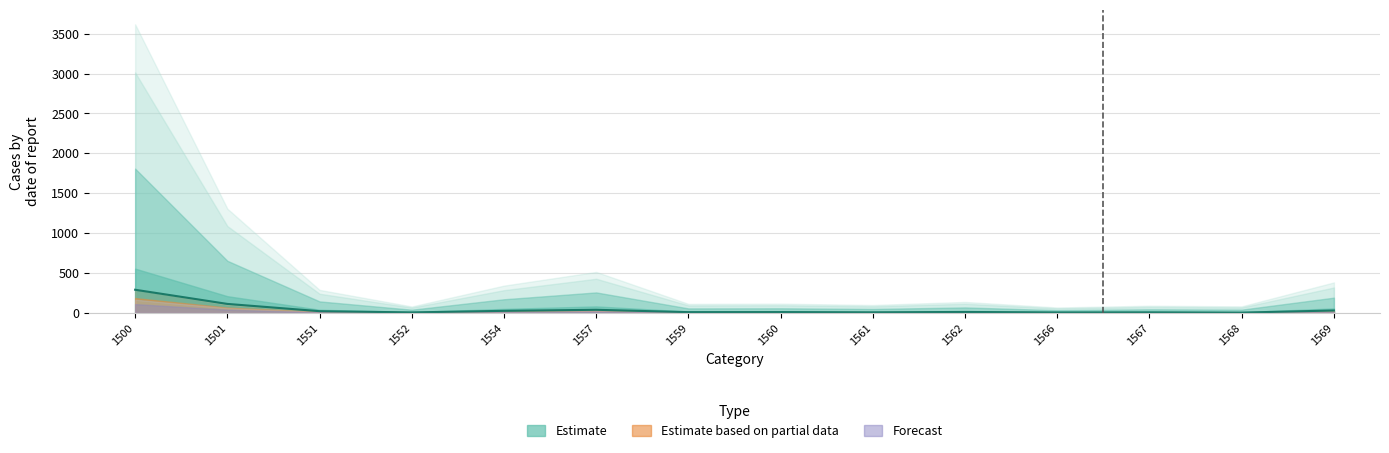

What is the sum of the values at 1561 and 1501?

119.8